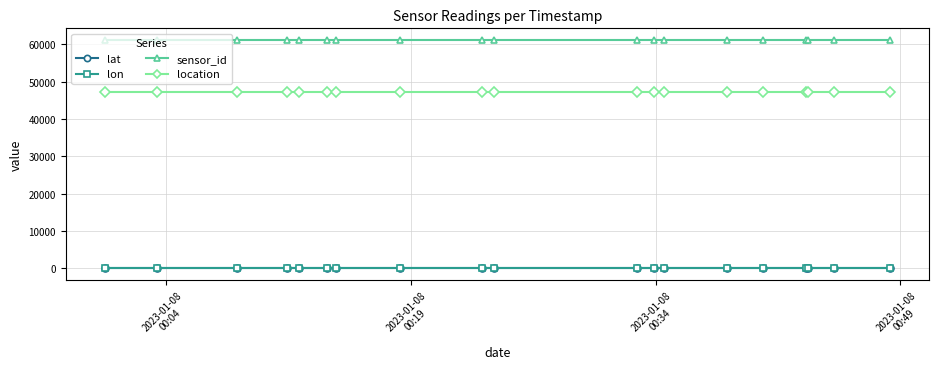

Reading left to right, extract all data points from this chart.

lat: 56.7	56.7	56.7	56.7	56.7	56.7	56.7	56.7	56.7	56.7	56.7	56.7	56.7	56.7	56.7	56.7	56.7	56.7	56.7
lon: 13.0	13.0	13.0	13.0	13.0	13.0	13.0	13.0	13.0	13.0	13.0	13.0	13.0	13.0	13.0	13.0	13.0	13.0	13.0
sensor_id: 61260.0	61260.0	61260.0	61260.0	61260.0	61260.0	61260.0	61260.0	61260.0	61260.0	61260.0	61260.0	61260.0	61260.0	61260.0	61260.0	61260.0	61260.0	61260.0
location: 47136.0	47136.0	47136.0	47136.0	47136.0	47136.0	47136.0	47136.0	47136.0	47136.0	47136.0	47136.0	47136.0	47136.0	47136.0	47136.0	47136.0	47136.0	47136.0